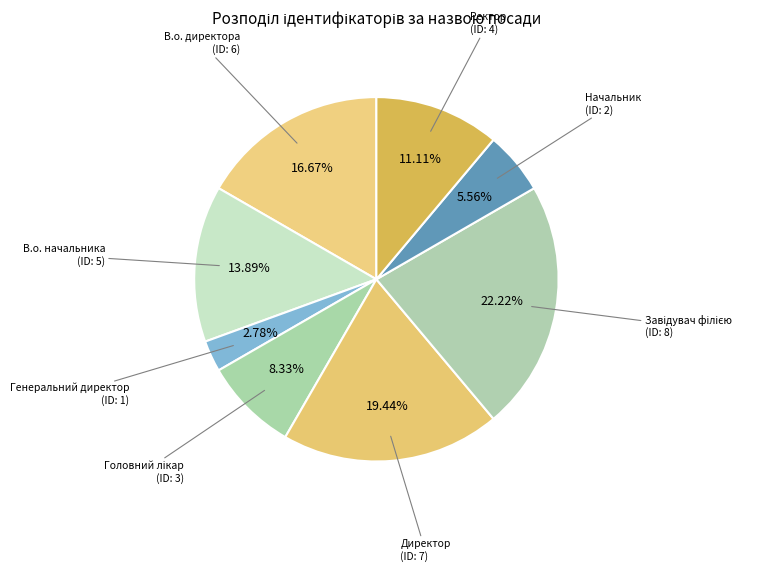

What percentage is NOT represented by В.о. директора?

83.3%